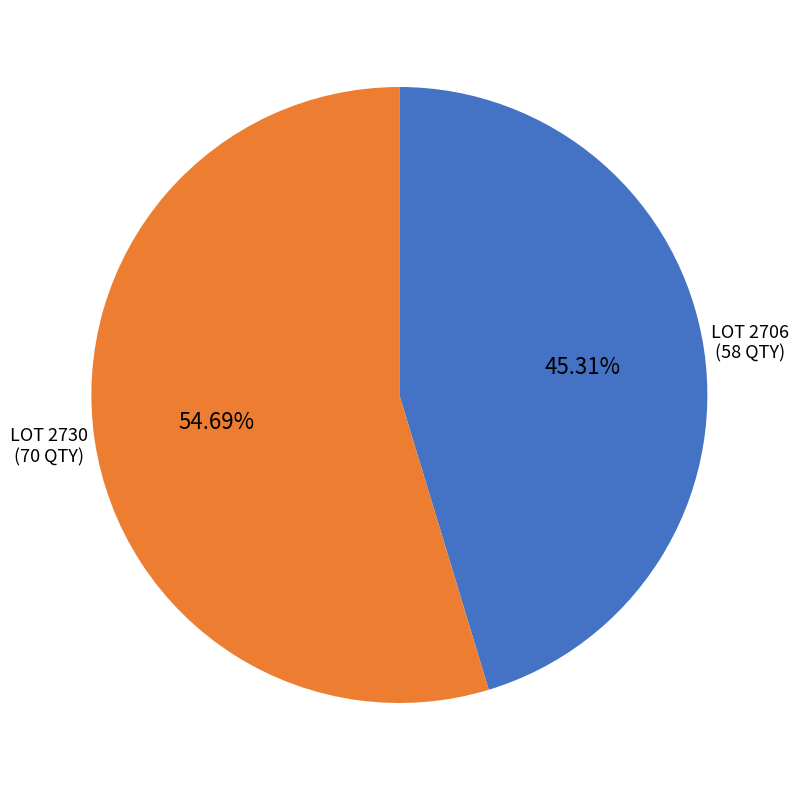

How many segments does this pie chart have?

2